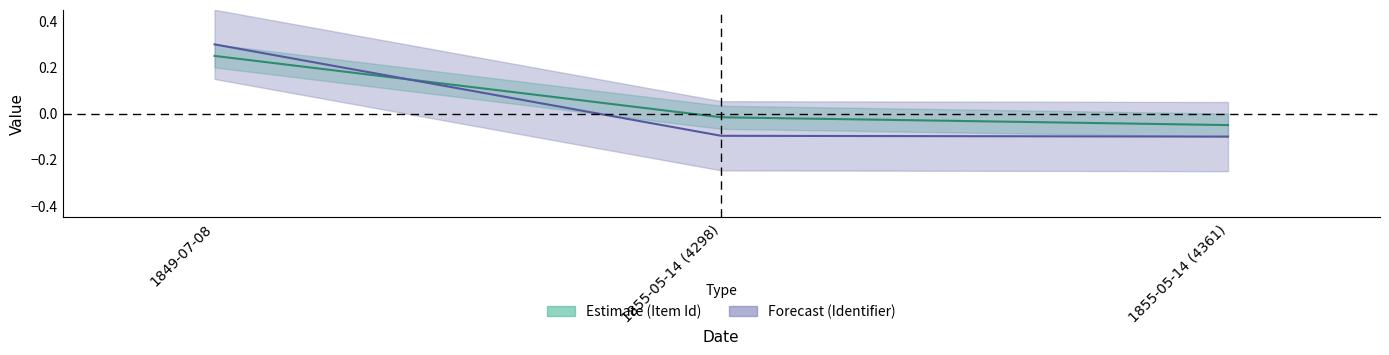

What is the value of the Item Id point at the 3rd from the left?

-0.1